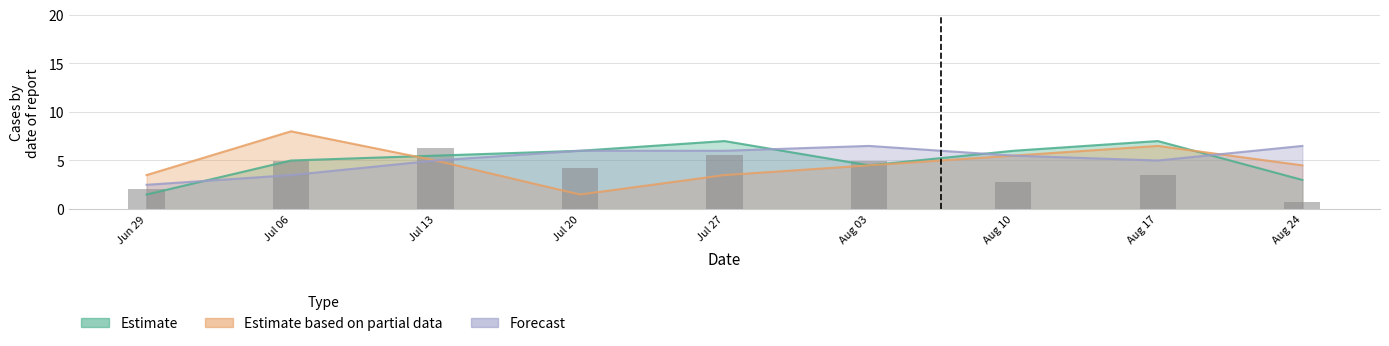

Is it true that the value at Aug 17 is 3.5?

True